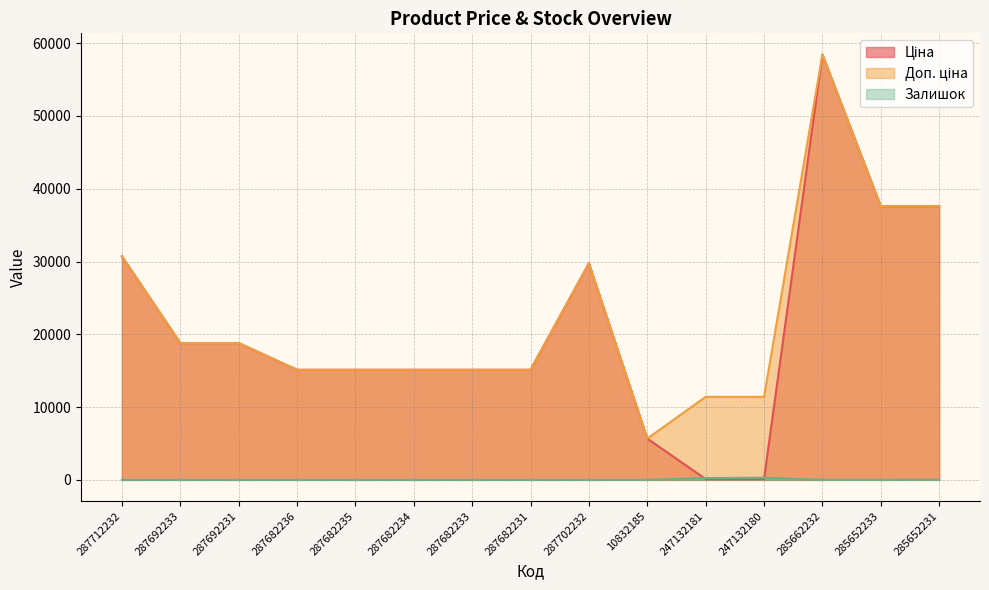

At which category is the sum across all series the highest?

285662232